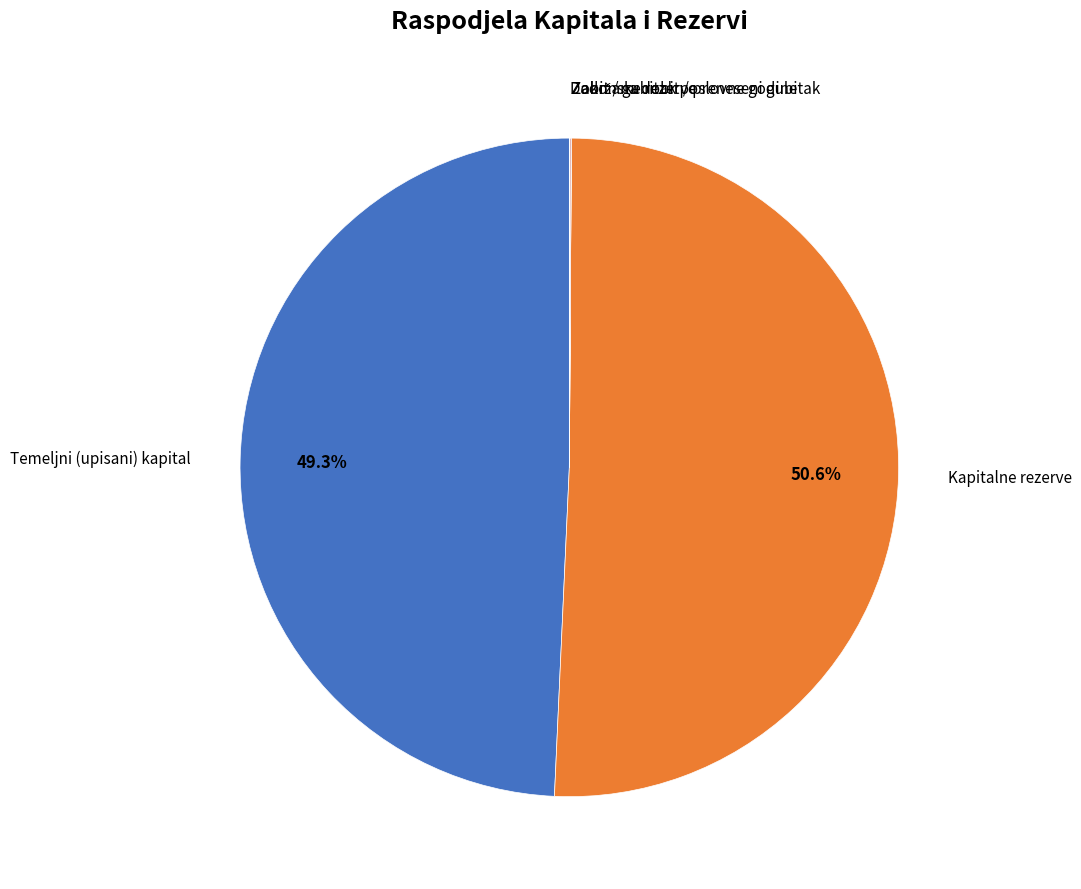

Is there a majority slice in this chart?

Yes